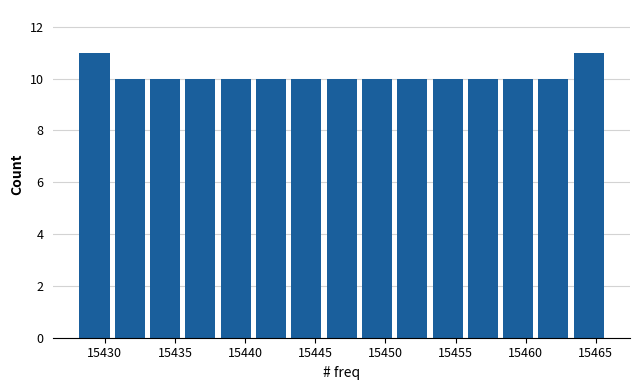

Reading left to right, list every bar in this chart as the range it spans on the x-axis followed by its height. Neither the bar edges nor the heights are printed on the chart, so give them approximately, as read against the axes.

15428.0 to 15430.5: 11
15430.5 to 15433.0: 10
15433.0 to 15435.5: 10
15435.5 to 15438.0: 10
15438.0 to 15440.5: 10
15440.5 to 15443.0: 10
15443.0 to 15445.5: 10
15445.5 to 15448.0: 10
15448.0 to 15450.5: 10
15450.5 to 15453.0: 10
15453.0 to 15455.5: 10
15455.5 to 15458.0: 10
15458.0 to 15460.5: 10
15460.5 to 15463.0: 10
15463.0 to 15466.0: 11